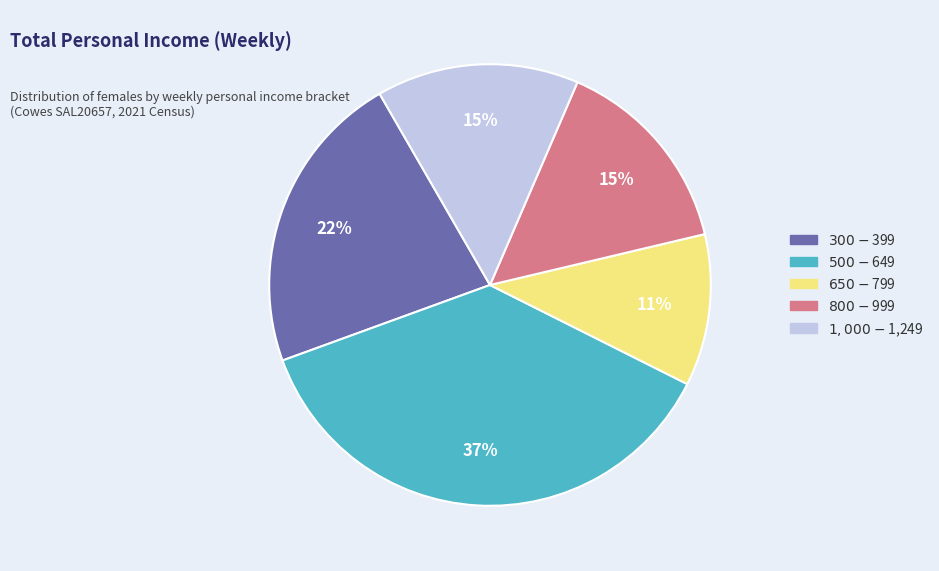

To the nearest percent, what is the combined percentage of $500-$649 and $800-$999?

52%